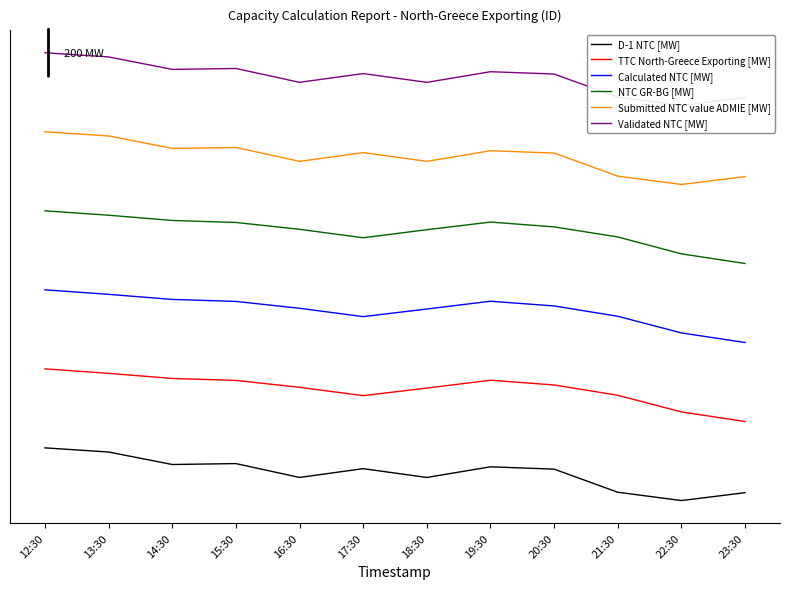

Reading left to right, list all the values displayed in this chart.

D-1 NTC [MW]: 12:30=200.0	13:30=184.2	14:30=136.8	15:30=140.4	16:30=87.7	17:30=121.1	18:30=87.7	19:30=128.1	20:30=119.3	21:30=31.6	22:30=0.0	23:30=29.8
TTC North-Greece Exporting [MW]: 12:30=500.0	13:30=482.8	14:30=463.6	15:30=456.0	16:30=429.9	17:30=398.3	18:30=427.1	19:30=456.7	20:30=438.8	21:30=399.7	22:30=336.4	23:30=300.0
Calculated NTC [MW]: 12:30=800.0	13:30=782.8	14:30=763.6	15:30=756.0	16:30=729.9	17:30=698.3	18:30=727.1	19:30=756.7	20:30=738.8	21:30=699.7	22:30=636.4	23:30=600.0
NTC GR-BG [MW]: 12:30=1100.0	13:30=1083.2	14:30=1063.4	15:30=1055.7	16:30=1029.8	17:30=997.7	18:30=1028.2	19:30=1057.3	20:30=1038.9	21:30=1000.8	22:30=936.6	23:30=900.0
Submitted NTC value ADMIE [MW]: 12:30=1400.0	13:30=1384.2	14:30=1336.8	15:30=1340.4	16:30=1287.7	17:30=1321.1	18:30=1287.7	19:30=1328.1	20:30=1319.3	21:30=1231.6	22:30=1200.0	23:30=1229.8
Validated NTC [MW]: 12:30=1700.0	13:30=1684.2	14:30=1636.8	15:30=1640.4	16:30=1587.7	17:30=1621.1	18:30=1587.7	19:30=1628.1	20:30=1619.3	21:30=1531.6	22:30=1500.0	23:30=1529.8